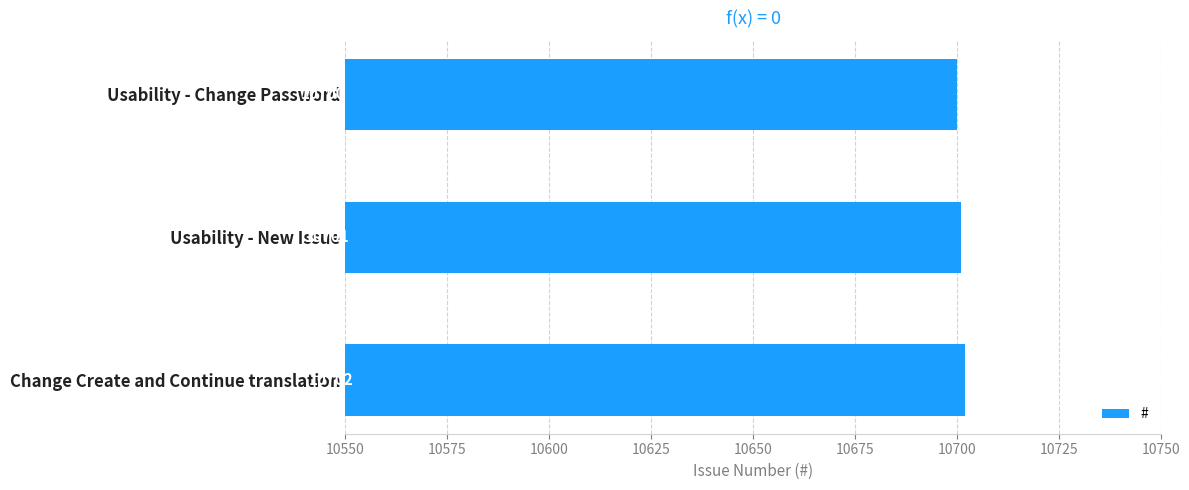

What is the smallest value displayed?

10700